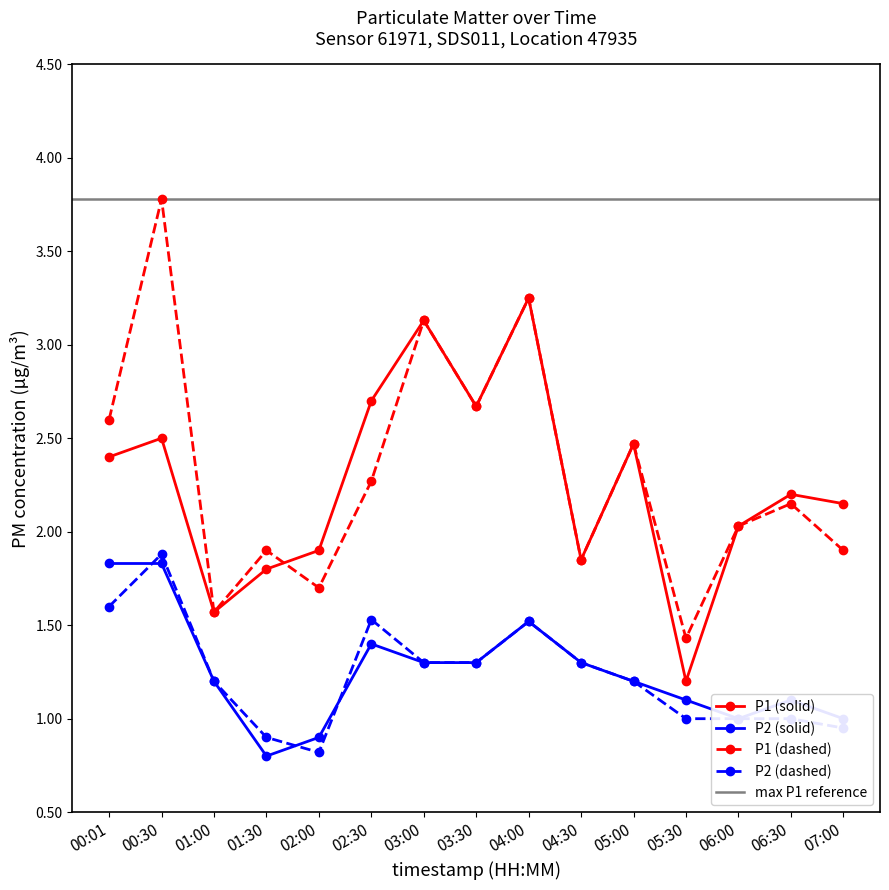

Reading right to left, what are all the values shown in this chart?

P1 (solid): 07:00=2.1	06:30=2.2	06:00=2.0	05:30=1.2	05:00=2.5	04:30=1.9	04:00=3.2	03:30=2.7	03:00=3.1	02:30=2.7	02:00=1.9	01:30=1.8	01:00=1.6	00:30=2.5	00:01=2.4
P2 (solid): 07:00=1.0	06:30=1.1	06:00=1.0	05:30=1.1	05:00=1.2	04:30=1.3	04:00=1.5	03:30=1.3	03:00=1.3	02:30=1.4	02:00=0.9	01:30=0.8	01:00=1.2	00:30=1.8	00:01=1.8
P1 (dashed): 07:00=1.9	06:30=2.1	06:00=2.0	05:30=1.4	05:00=2.5	04:30=1.9	04:00=3.2	03:30=2.7	03:00=3.1	02:30=2.3	02:00=1.7	01:30=1.9	01:00=1.6	00:30=3.8	00:01=2.6
P2 (dashed): 07:00=0.9	06:30=1.0	06:00=1.0	05:30=1.0	05:00=1.2	04:30=1.3	04:00=1.5	03:30=1.3	03:00=1.3	02:30=1.5	02:00=0.8	01:30=0.9	01:00=1.2	00:30=1.9	00:01=1.6